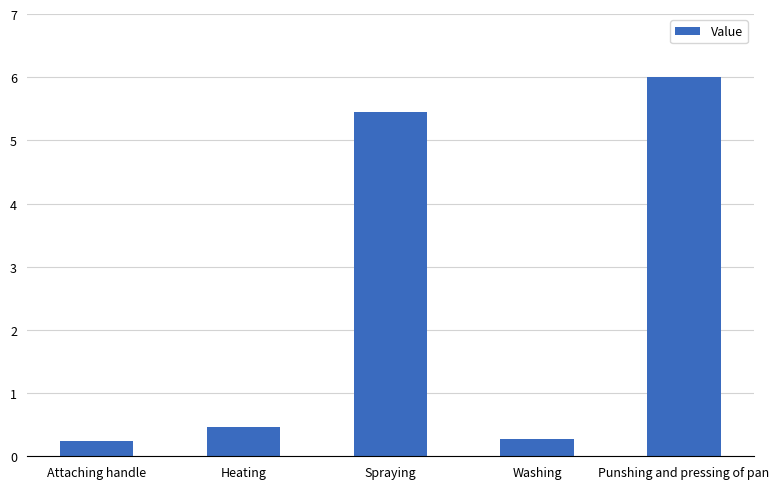

Where is the data nearest to the value 3?

Spraying